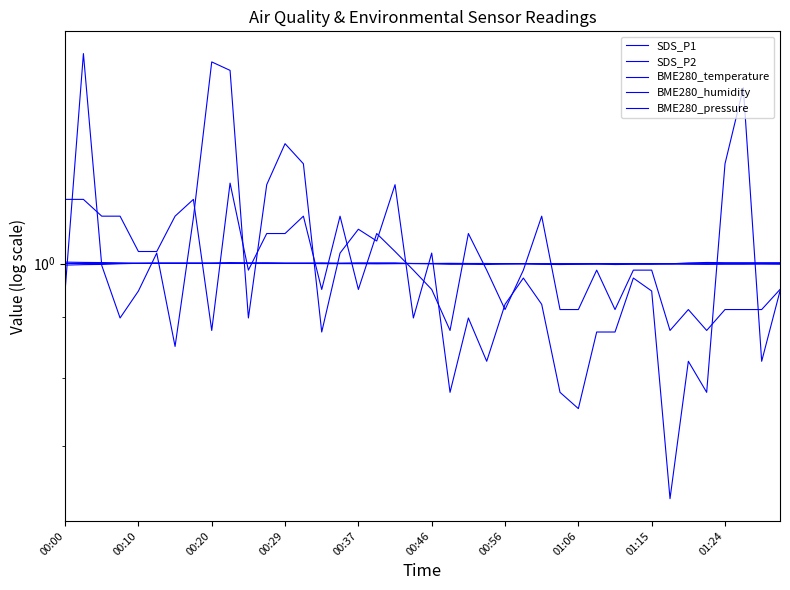

Rank the series at 38 from lowest to highest value.

SDS_P1, SDS_P2, BME280_temperature, BME280_pressure, BME280_humidity